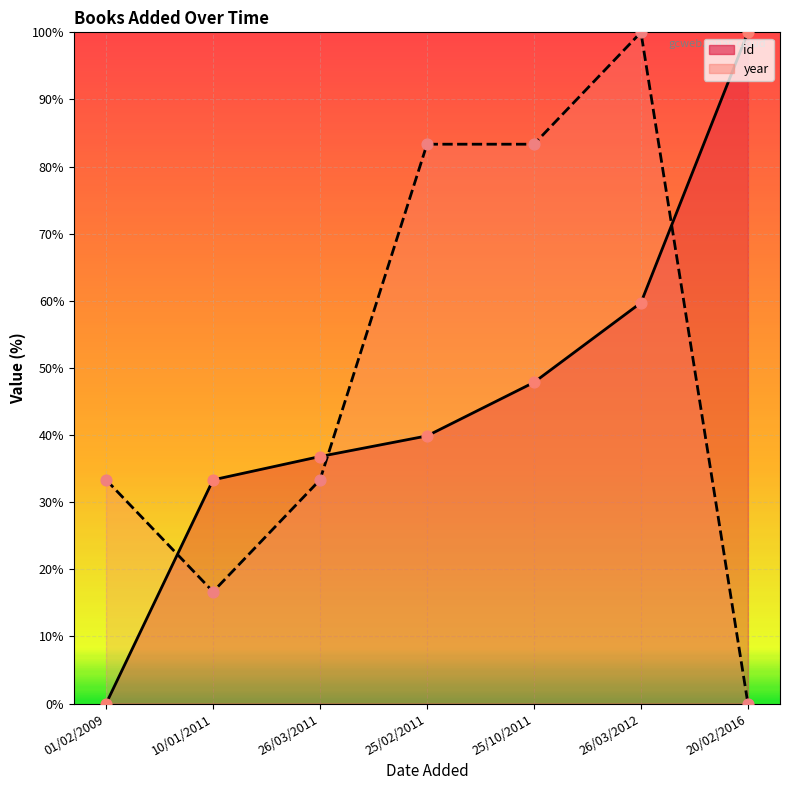

At which category is the sum across all series the highest?

26/03/2012